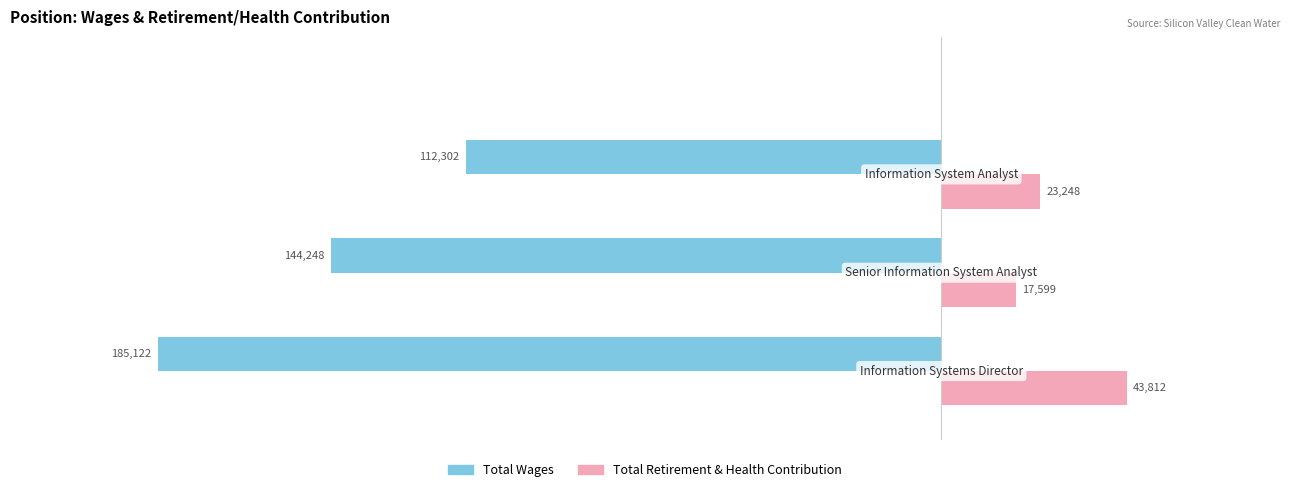

Which series has the largest total across all categories?

Total Retirement & Health Contribution